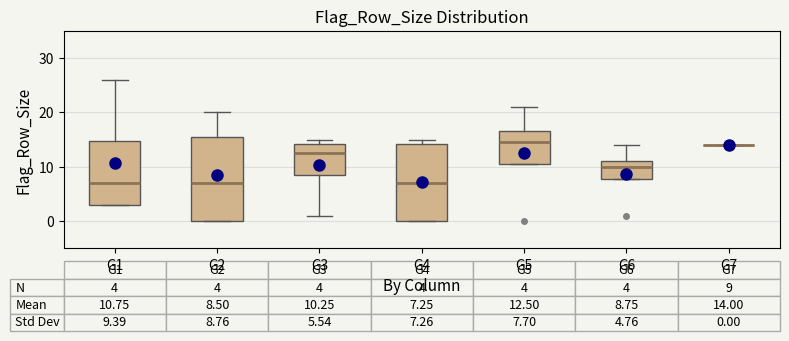

Which box is the tallest, from its lower edge to its upper edge?

G2